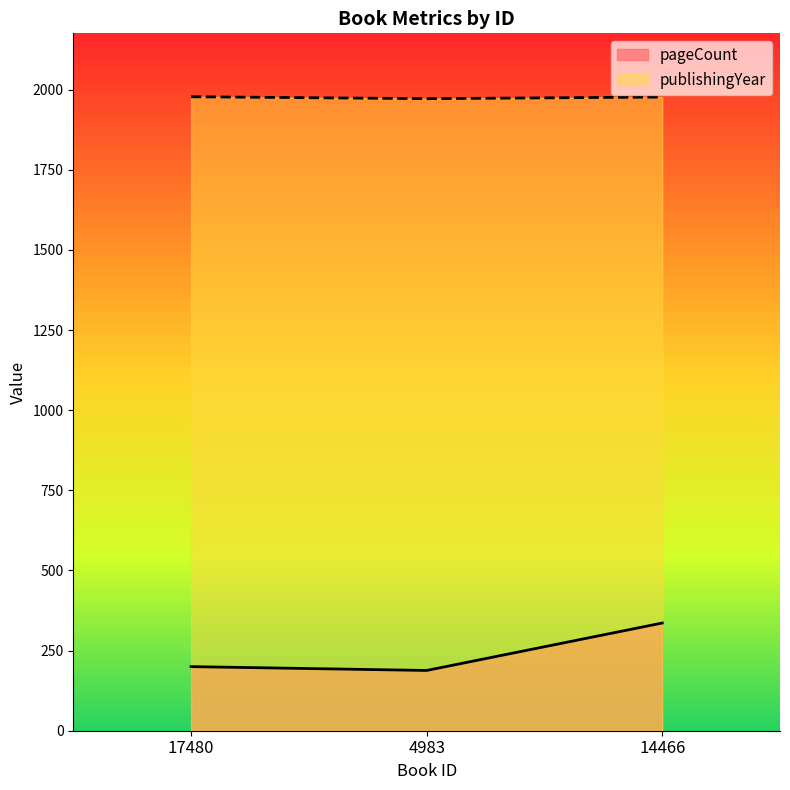

True or false: pageCount has a value of 533 at 14466.

False